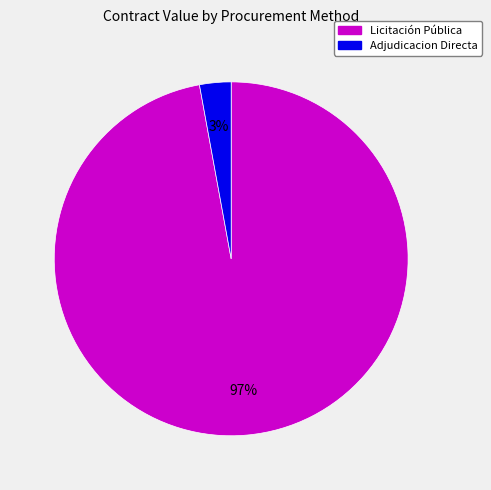

To the nearest percent, what is the difference between the largest and smallest slice percentages?

94%